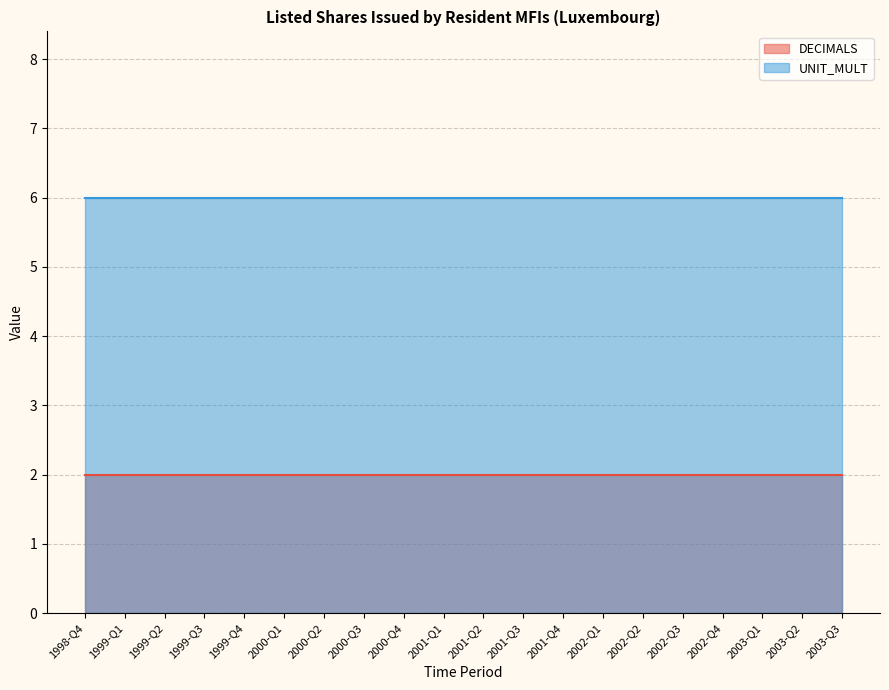

At 2001-Q2, list the series in order from largest to smallest.

UNIT_MULT, DECIMALS